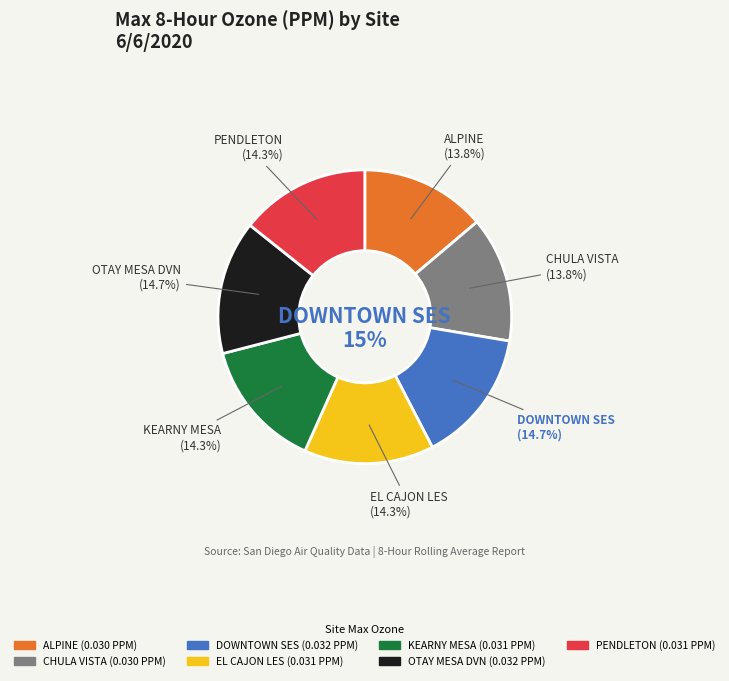

Which category has the biggest portion of the pie?

DOWNTOWN SES